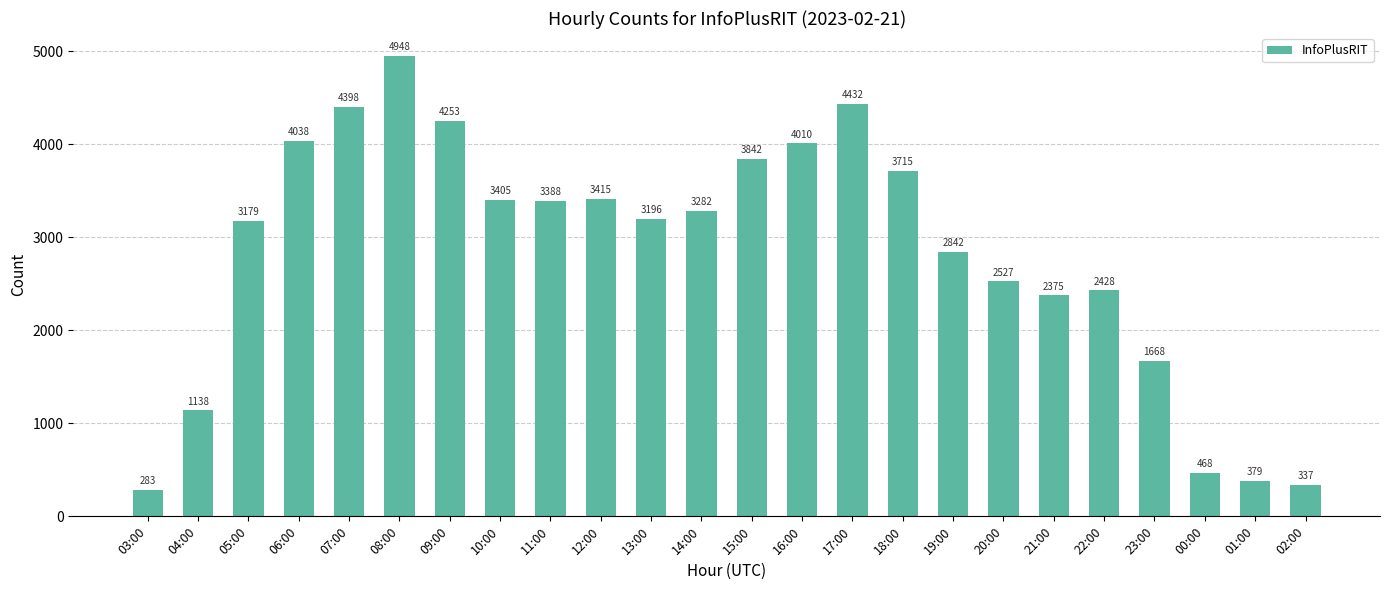

What is the ratio of the value at 09:00 to the value at 18:00?

1.1